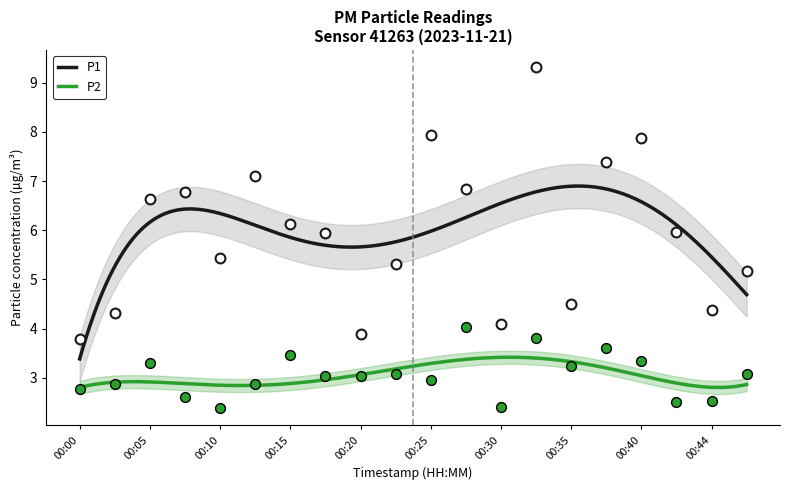

At which category is the sum across all series the highest?

00:32